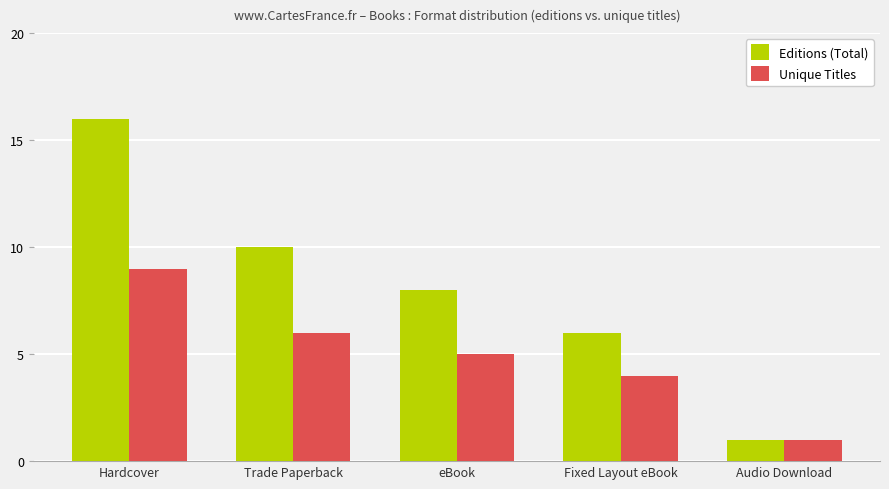

Are the bars horizontal?

No